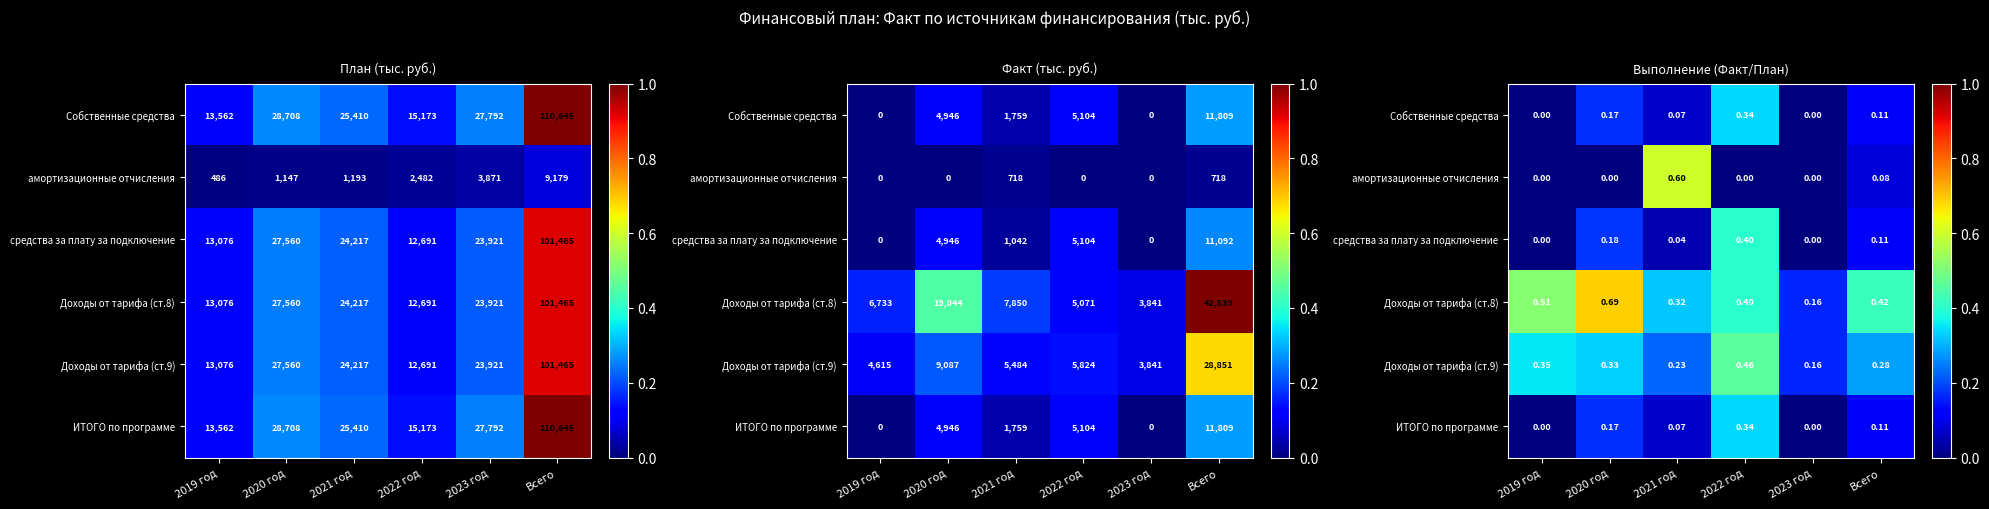

What is the difference between the maximum and second lowest values in the ИТОГО по программе series?

0.3